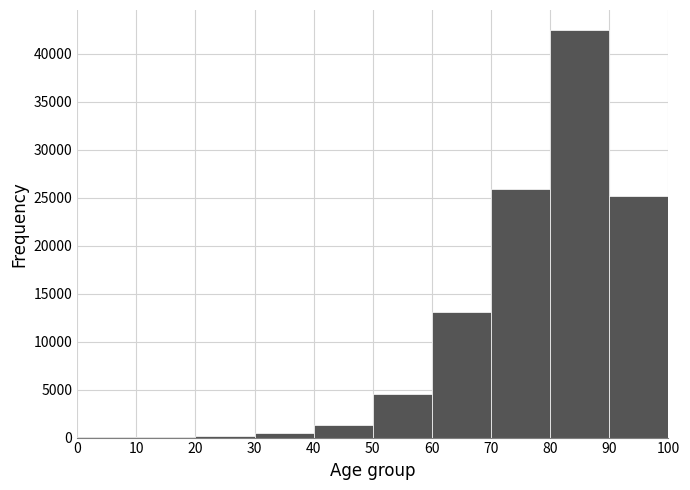

Reading left to right, list every bar in this chart as the range it spans on the x-axis followed by its height. The values are not printed on the chart, so give them approximately, as read against the axis.

0 to 10: under 500
10 to 20: under 500
20 to 30: under 500
30 to 40: under 500
40 to 50: 1500
50 to 60: 4500
60 to 70: 13000
70 to 80: 26000
80 to 90: 42500
90 to 100: 25000